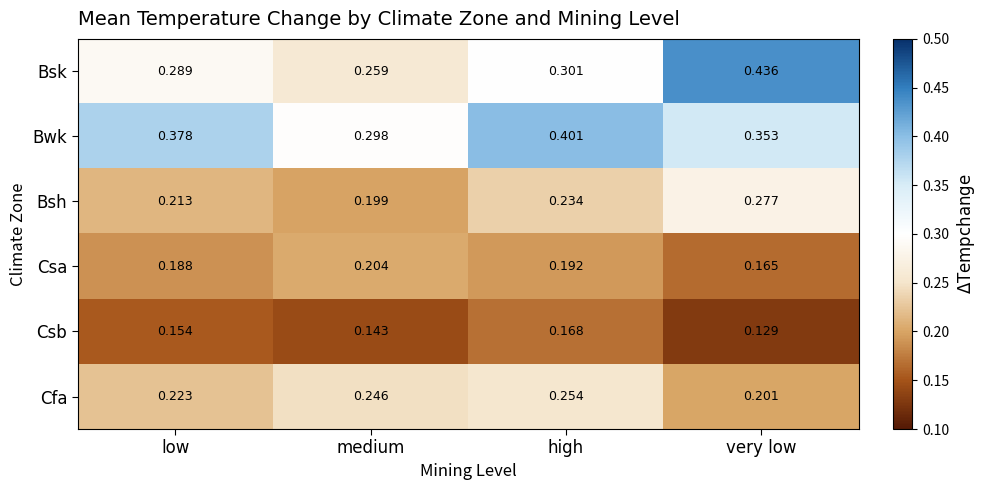

Which series has the largest total across all categories?

Bwk